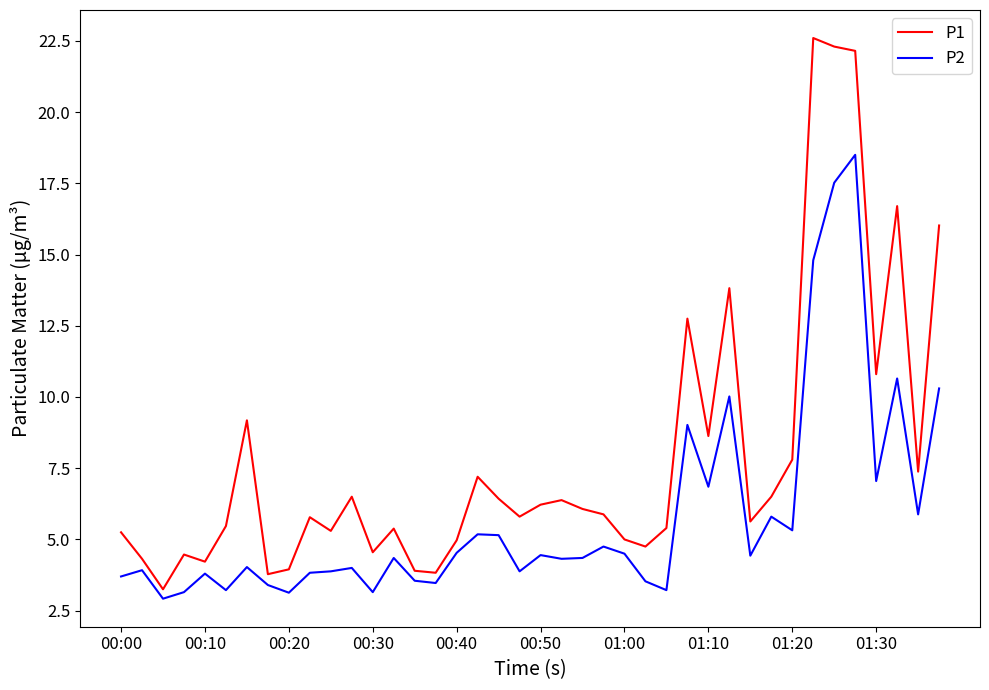

True or false: P1 and P2 cross at least once.

False